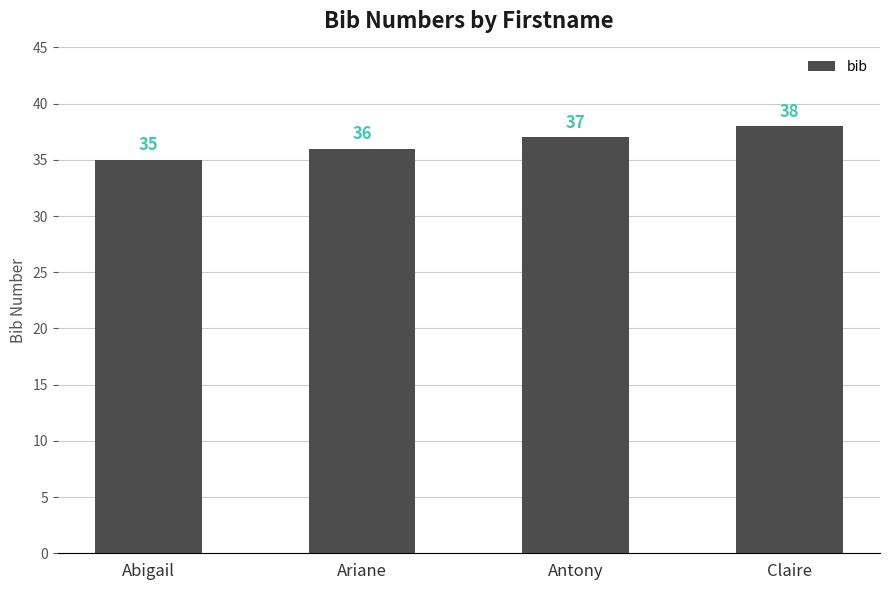

What position from the left is Abigail?

1